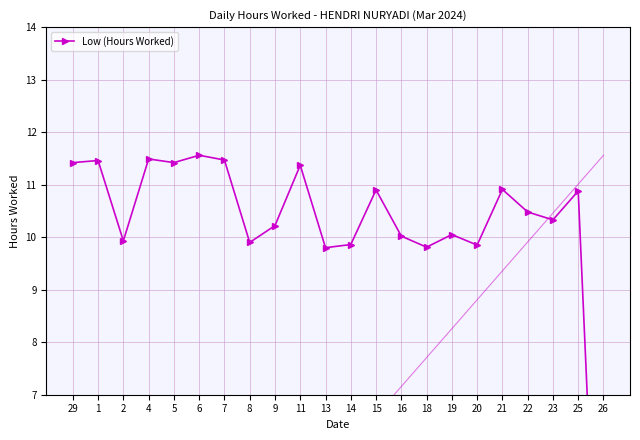

True or false: there are more than 1 points higher than both neighbors.

True